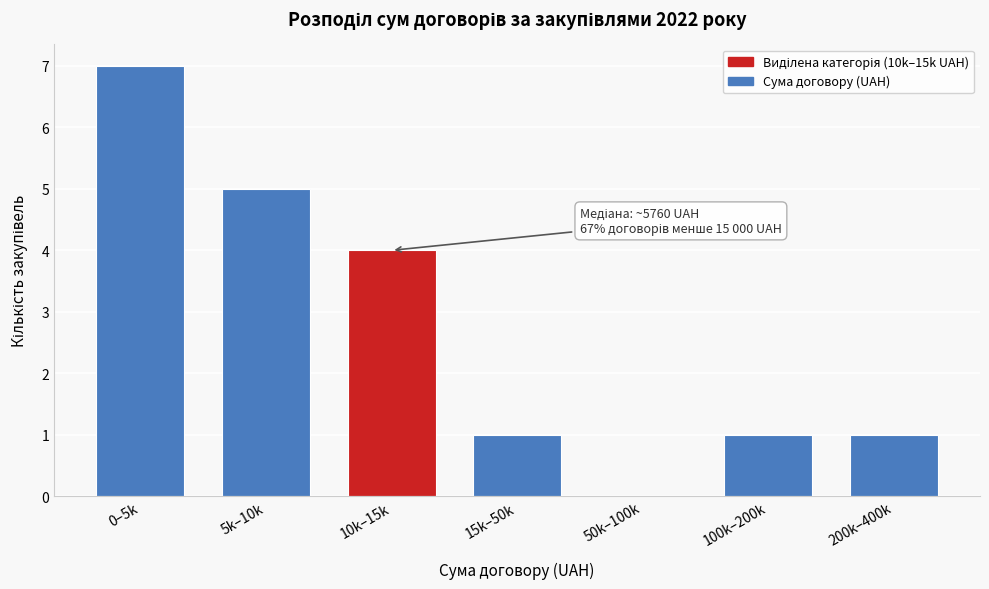

Reading left to right, list all the values displayed in this chart.

0–5k=7	5k–10k=5	10k–15k=4	15k–50k=1	50k–100k=0	100k–200k=1	200k–400k=1